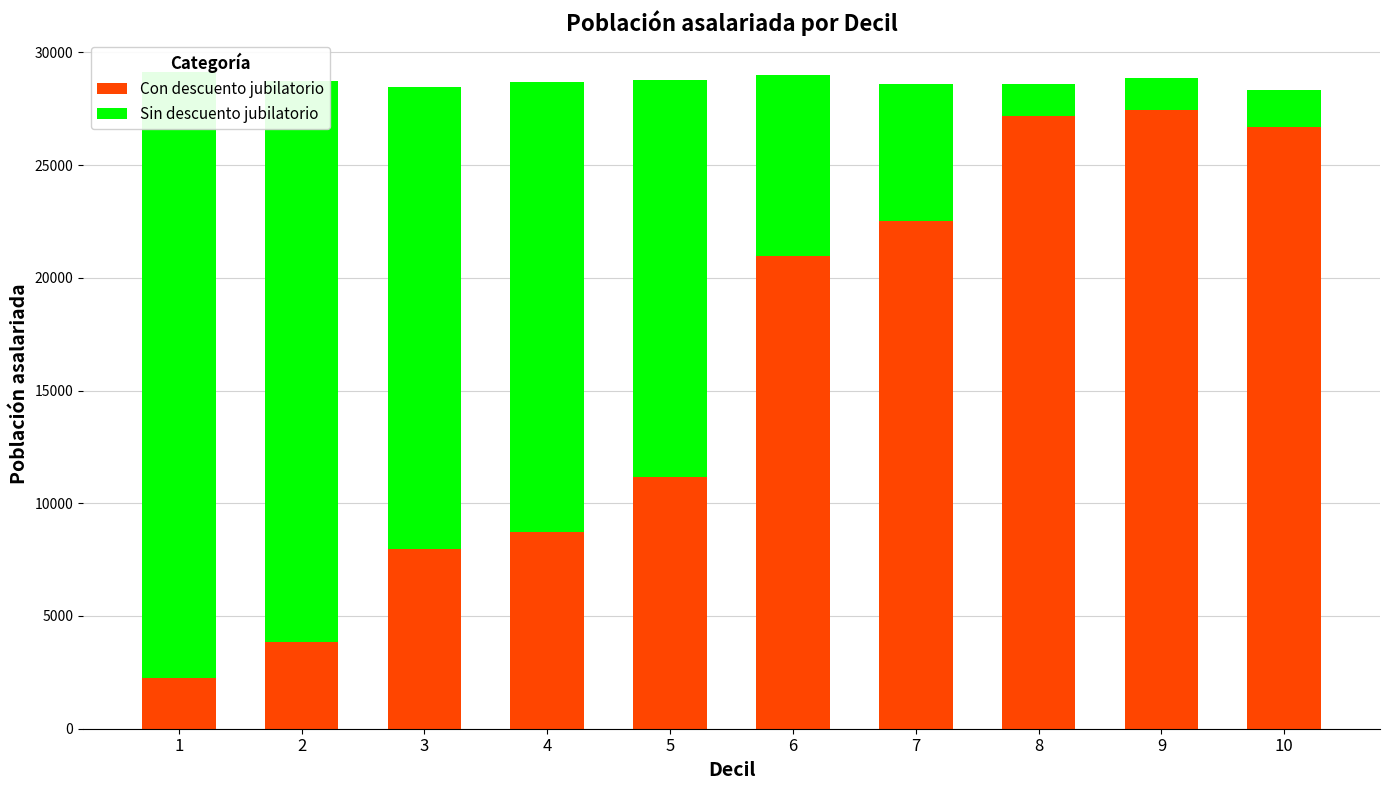

How many data points does each series have?

10